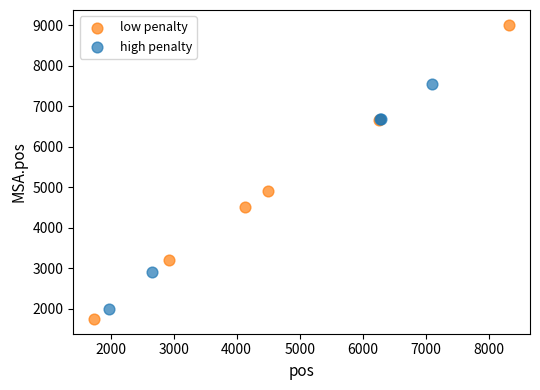

What are all the series names shown in the legend?

low penalty, high penalty